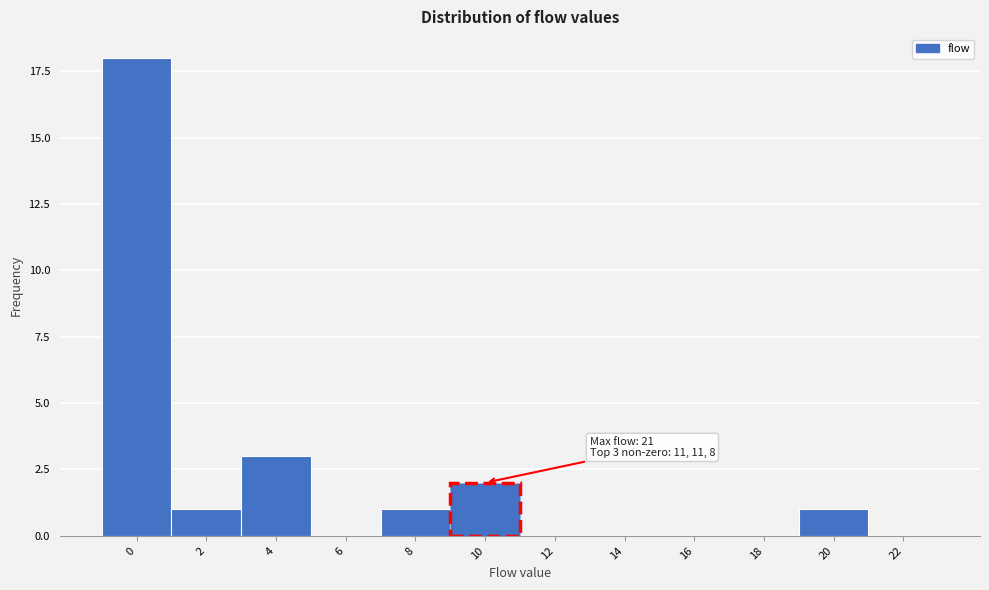

Reading left to right, list all the values displayed in this chart.

0=18	2=1	4=3	6=0	8=1	10=2	12=0	14=0	16=0	18=0	20=1	22=0